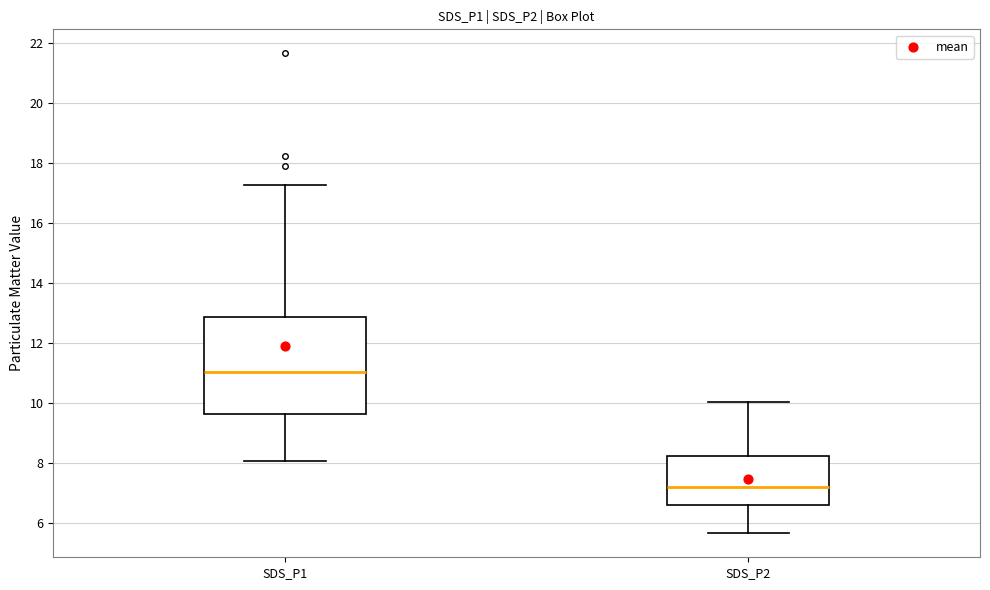

Reading left to right, read every box against the y-axis: the position of its median line, the range the box covers, and the ends of its whiskers. The values are not printed on the chart, so give them approximately, as read against the axis.

SDS_P1: median 11.0, box 9.6 to 12.8, whiskers 8.0 to 17.2
SDS_P2: median 7.2, box 6.6 to 8.2, whiskers 5.6 to 10.0